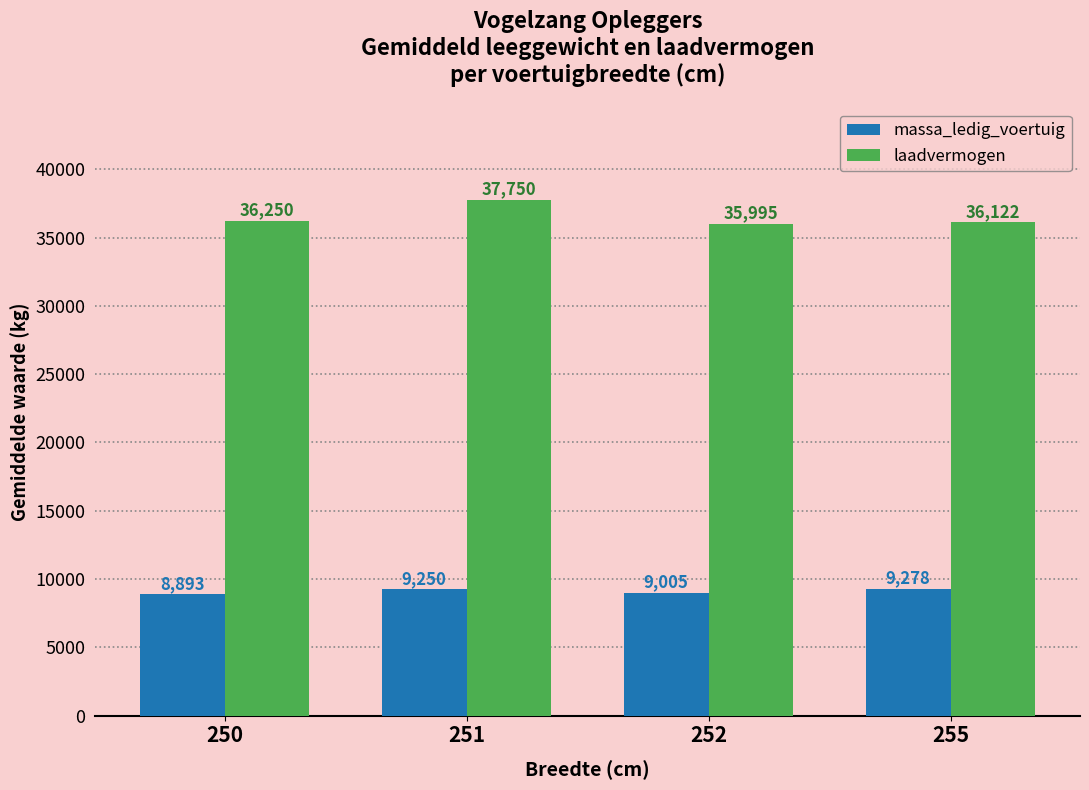

How many data points in massa_ledig_voertuig are less than 9250?

2